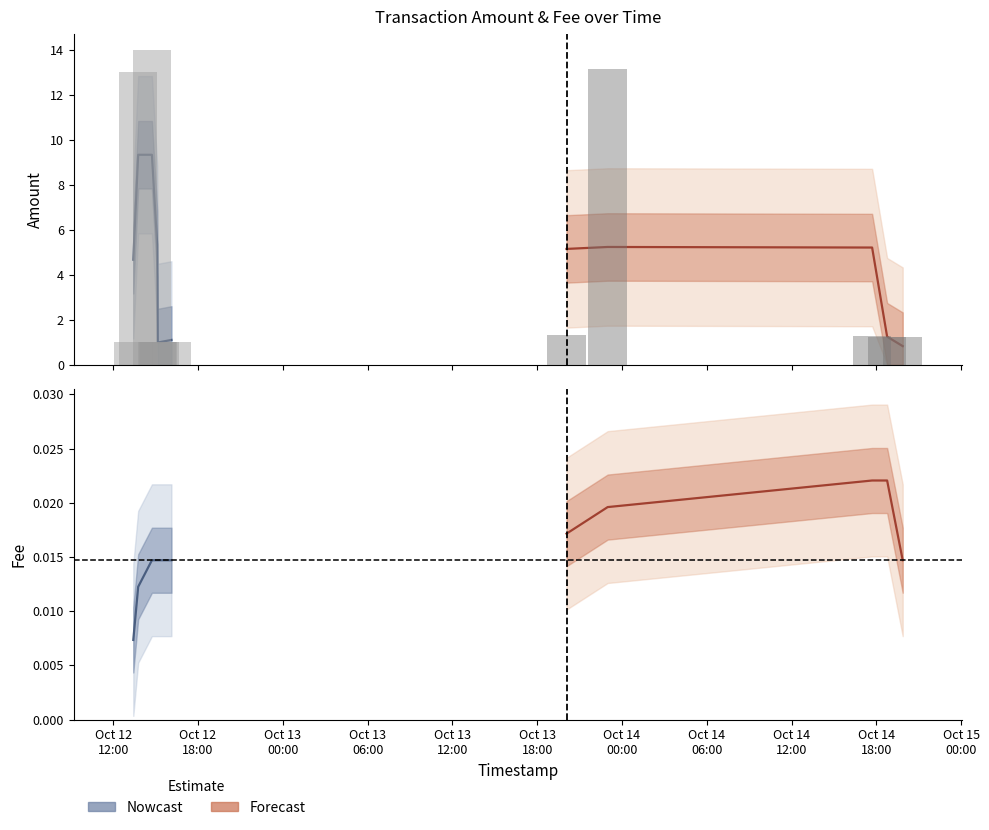

Where is Amount nearest to the value 7?

2019-10-13 20:04:21